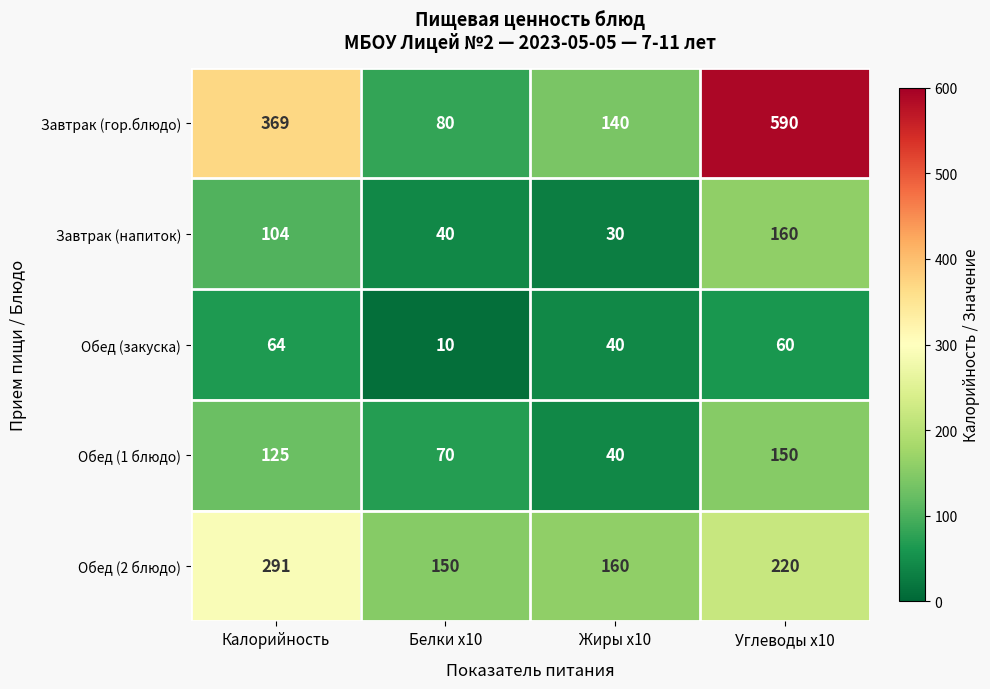

Which category has the lowest value across all series?

Белки x10